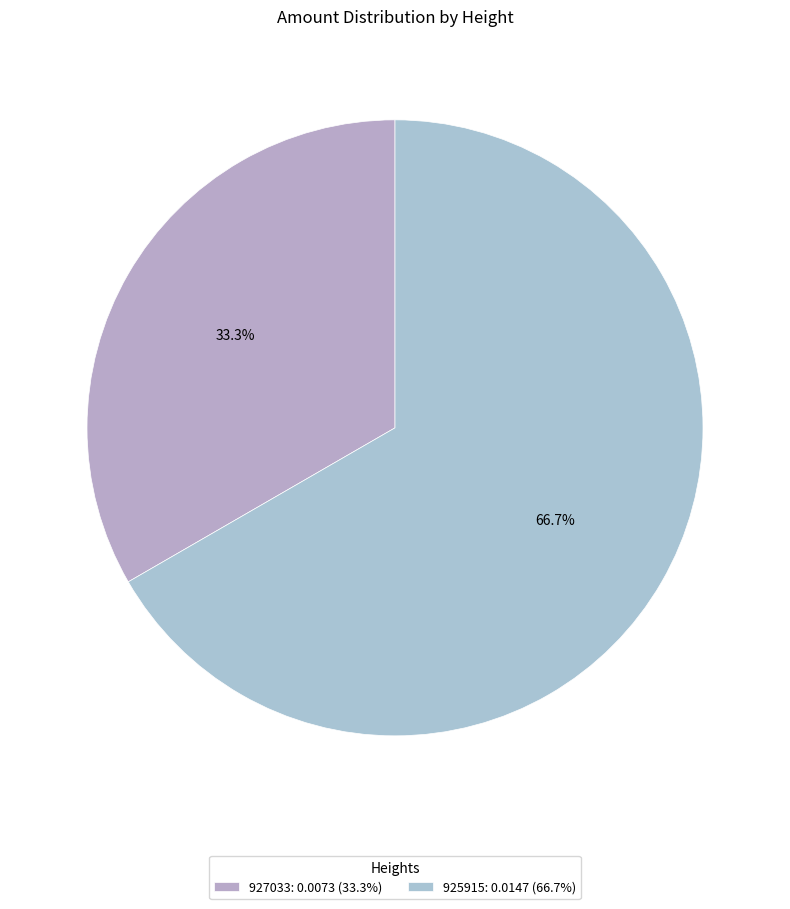

To the nearest percent, what is the difference between the 925915 and 927033 slice percentages?

33%